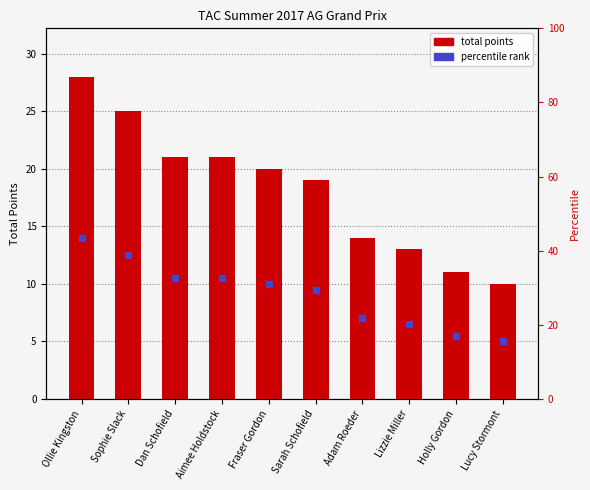

What is the average value?

18